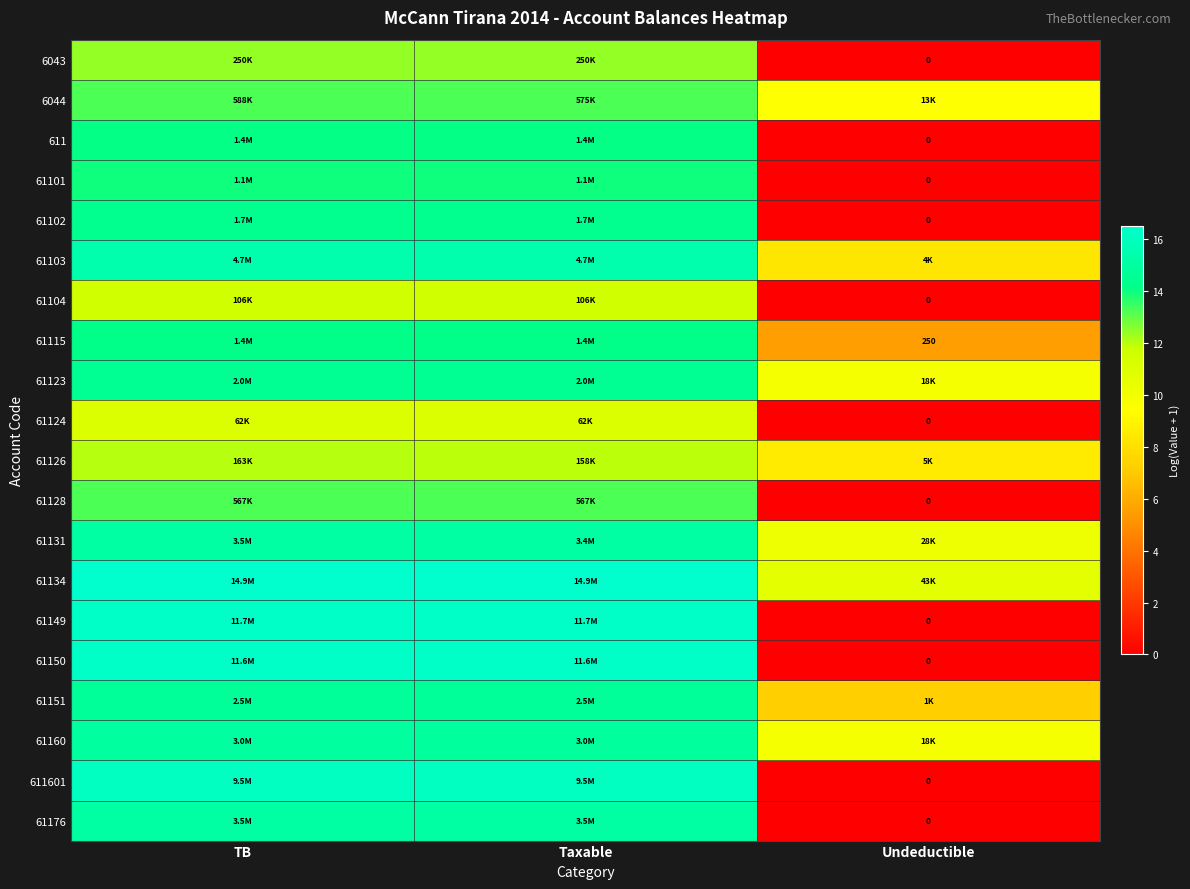

True or false: 61160 has a value of 8.7 at Taxable.

False